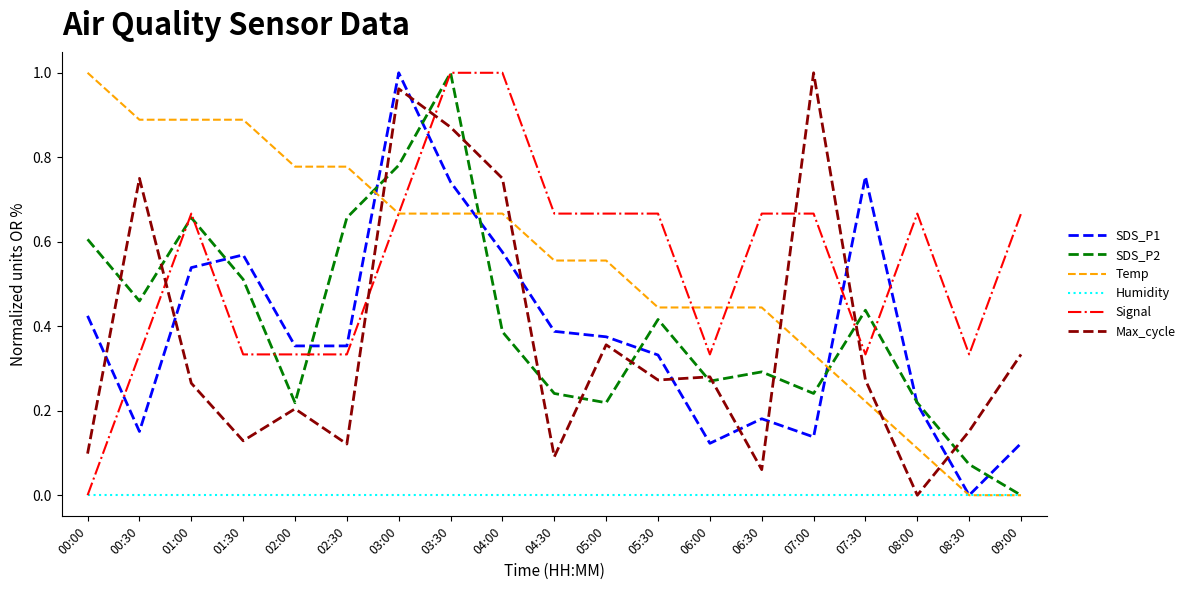

What is the total value across all series at 07:30?

2.0